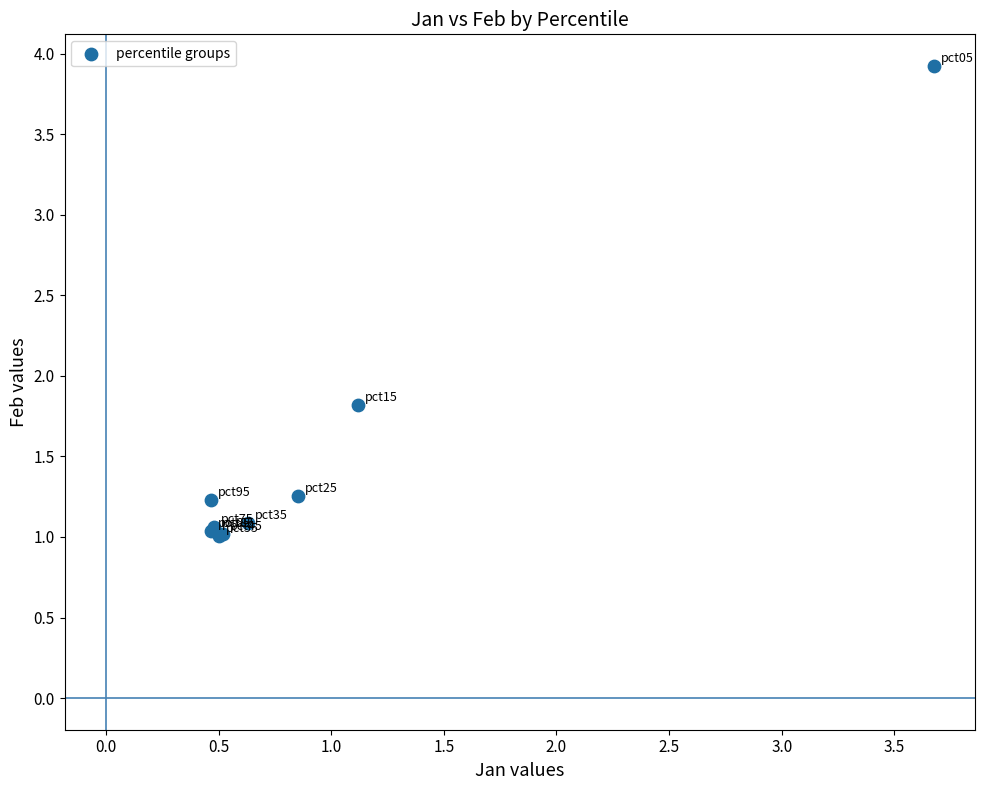

What Y value in the scatter plot is closest to 2?

1.8